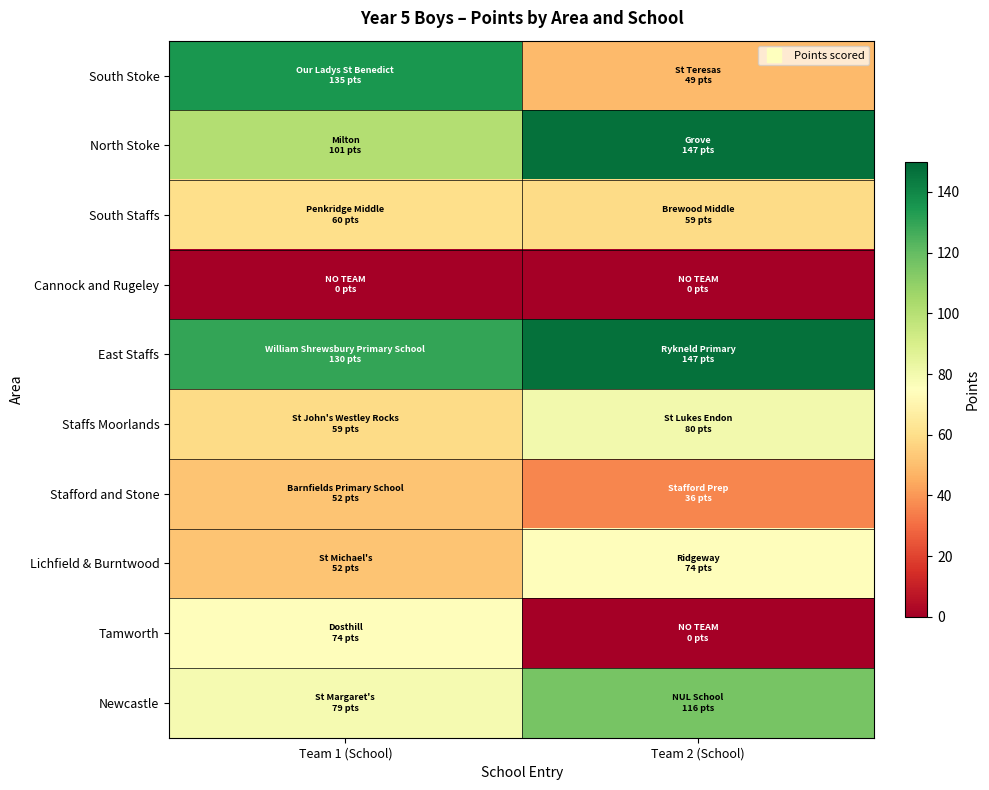

Which label corresponds to the largest value in the chart?

Team 2 (School)